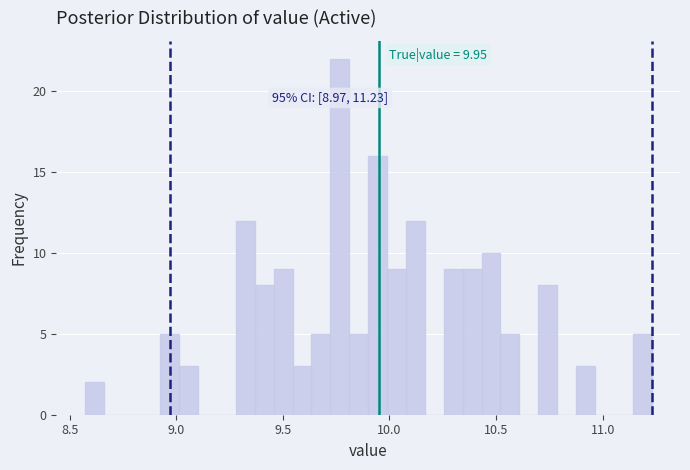

Read against the x-axis, roughly where is the centre of the tallest bar?

9.75